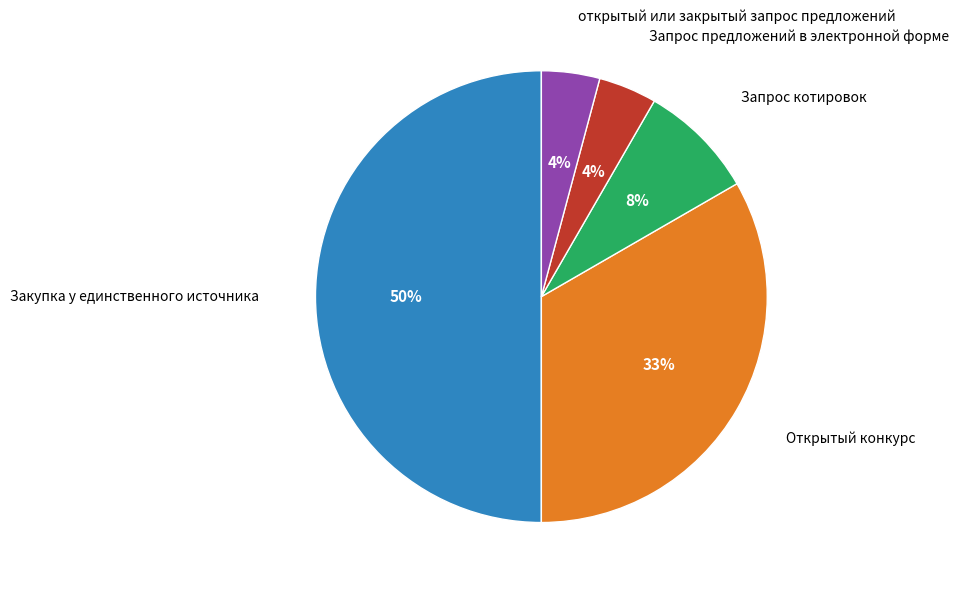

Between Открытый конкурс and Запрос котировок, which is larger?

Открытый конкурс